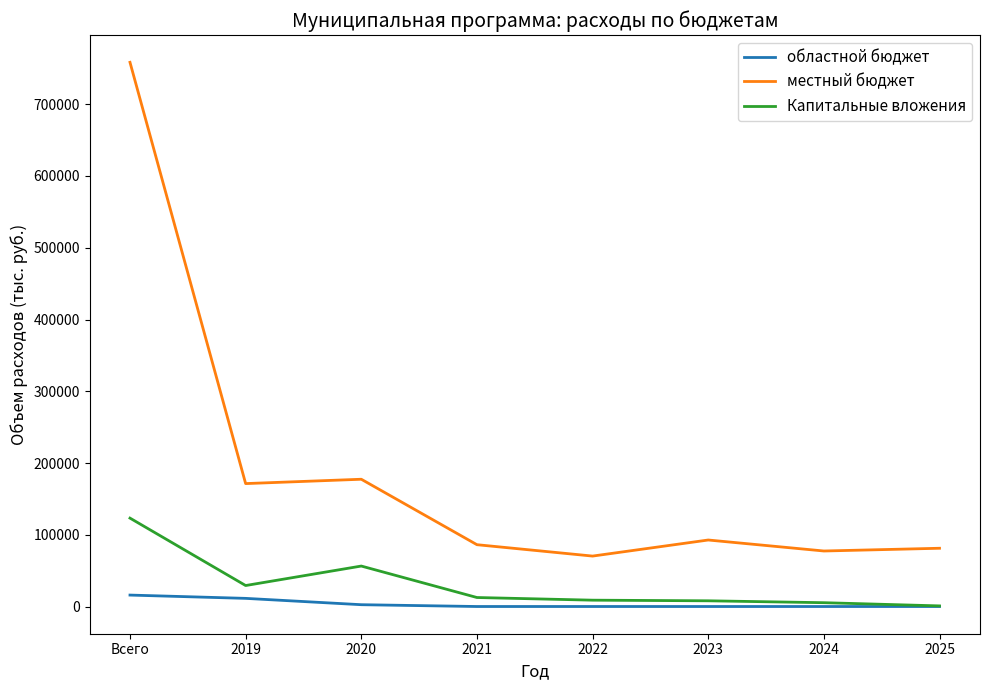

What is the sum of all Капитальные вложения values?

246870.0